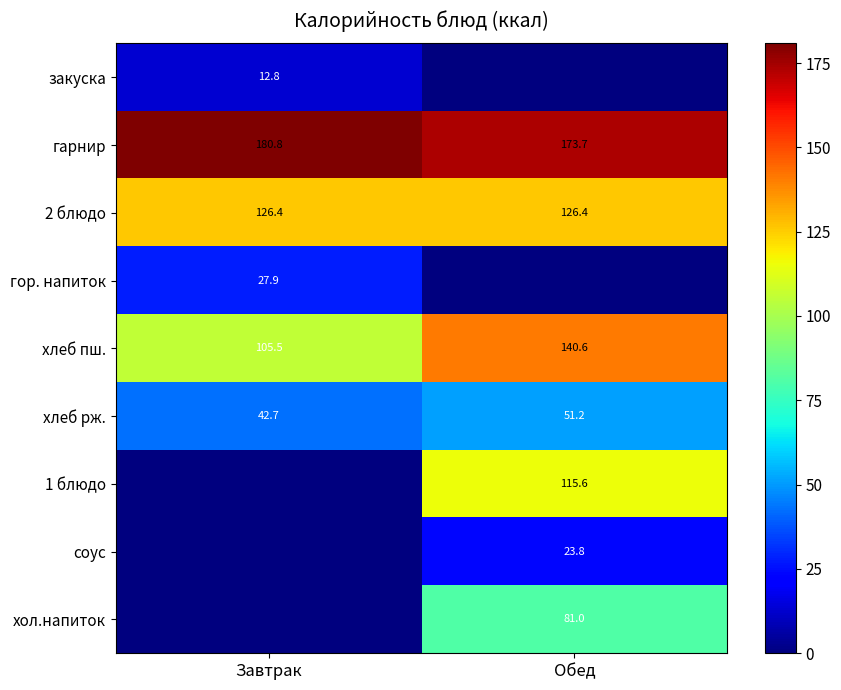

Rank the categories by хлеб пш. value from lowest to highest.

Завтрак, Обед